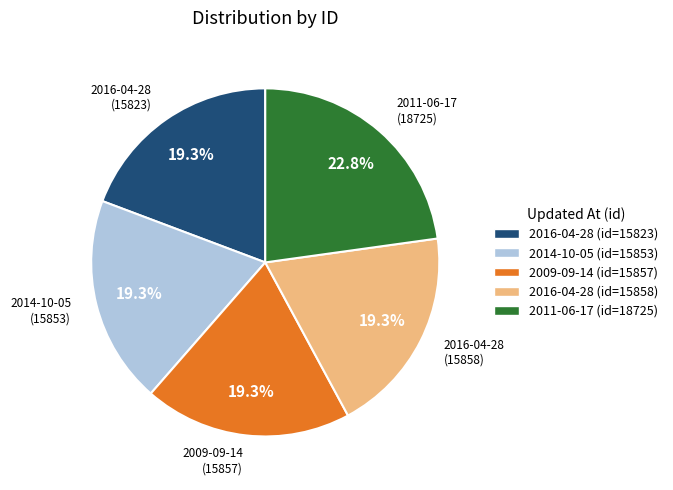

Is 2011-06-17 (id=18725) the majority of the pie?

No